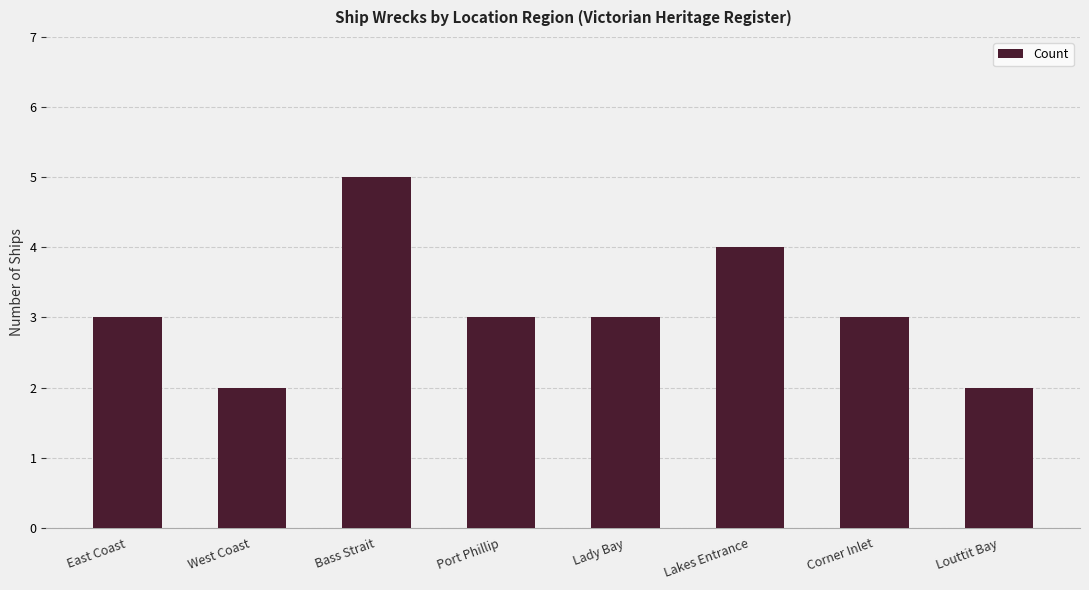

The chart shows a value of 2 at Louttit Bay. True or false?

True